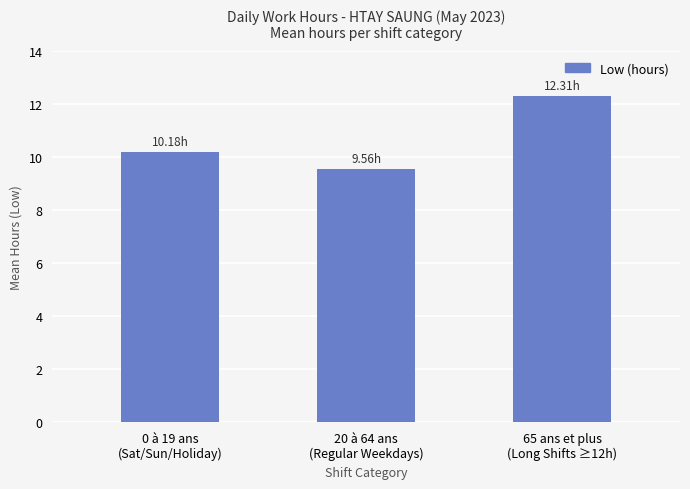

How many bars are there in total?

3